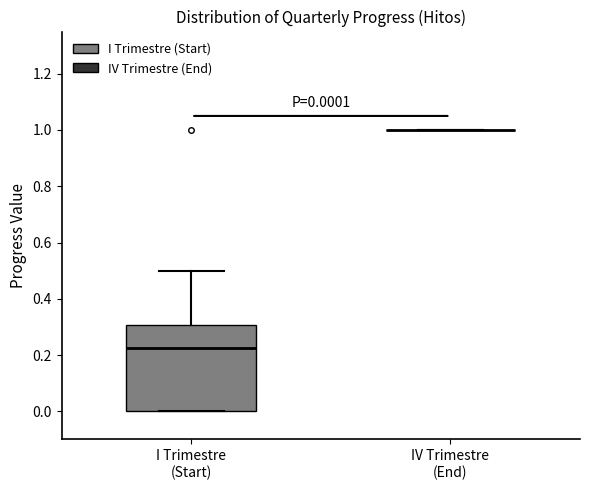

Which box is the tallest, from its lower edge to its upper edge?

I Trimestre (Start)